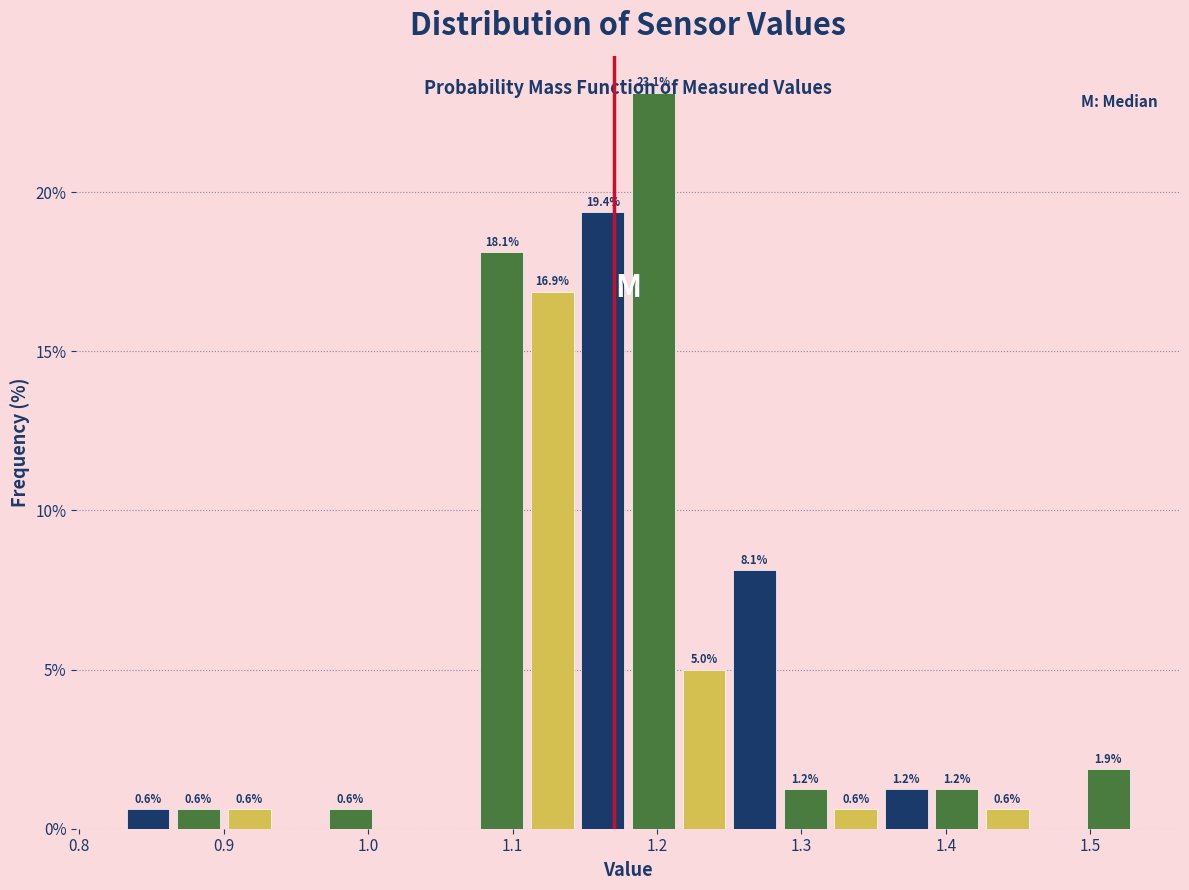

Around what value on the x-axis is the tallest bar? Give the approximate position of its centre, as read against the axis.

1.20